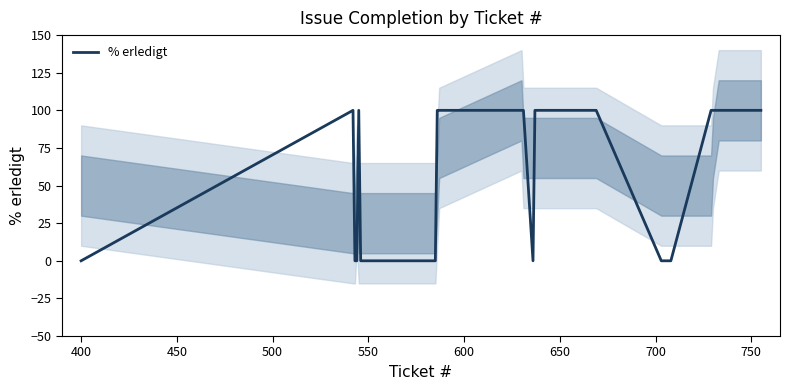

What is the highest value of the % erledigt series?

100